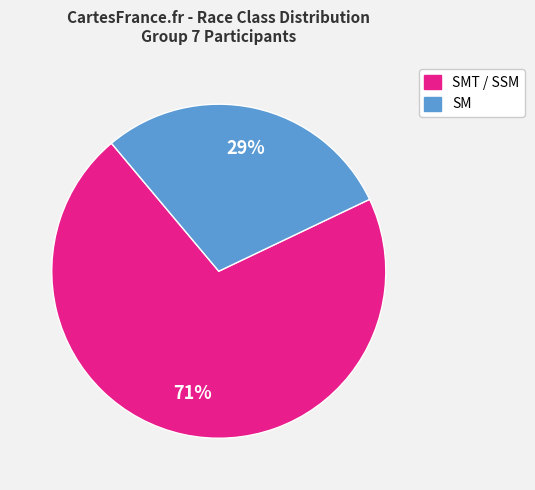

Does any single category account for the majority?

Yes